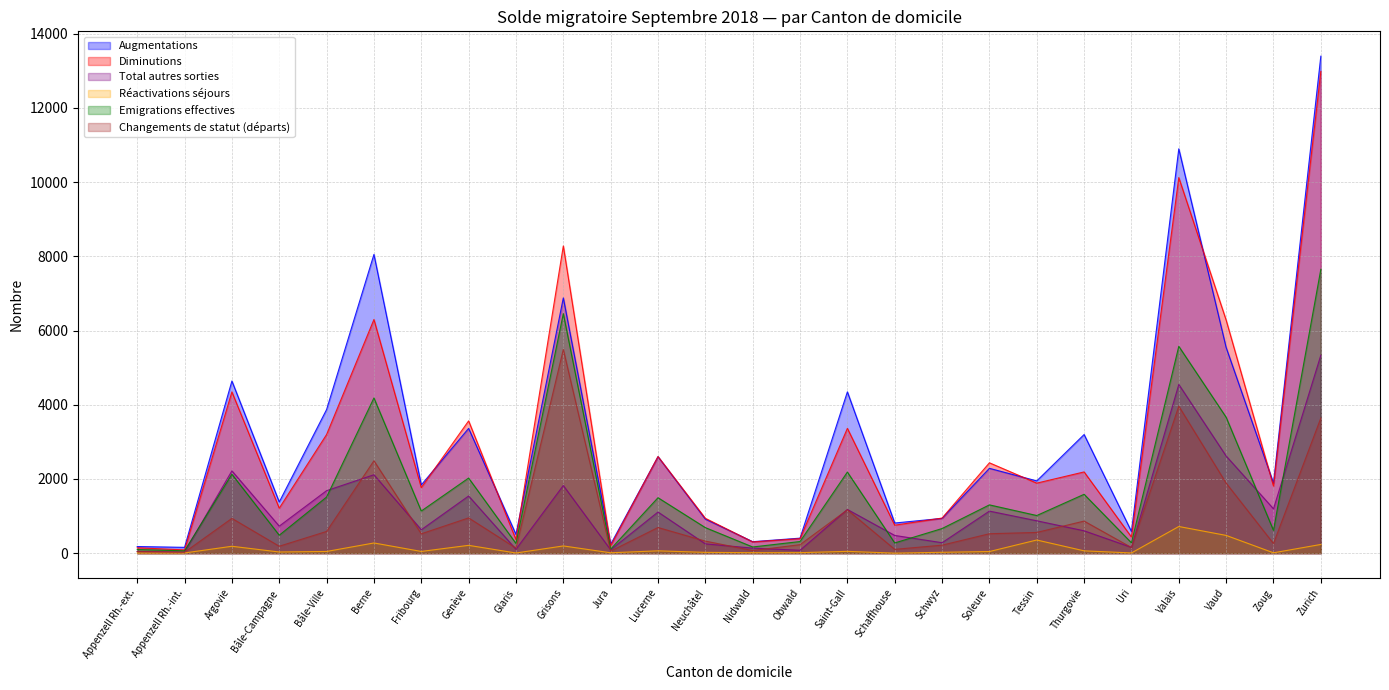

What is the difference between the maximum and minimum values in the Diminutions series?

12896